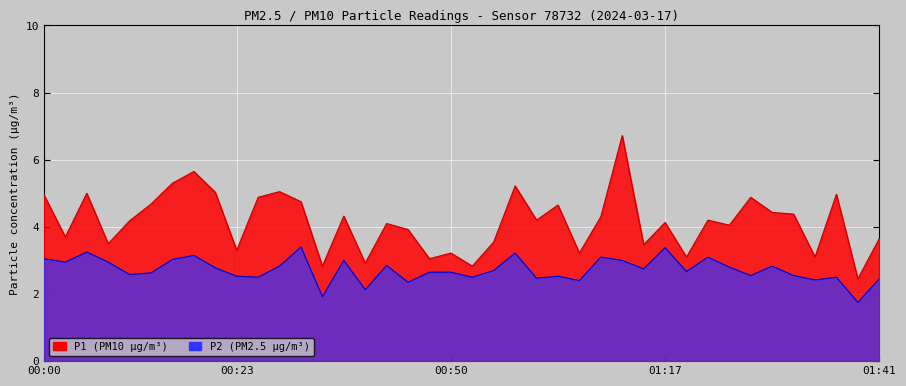

What are all the series names shown in the legend?

P1, P2